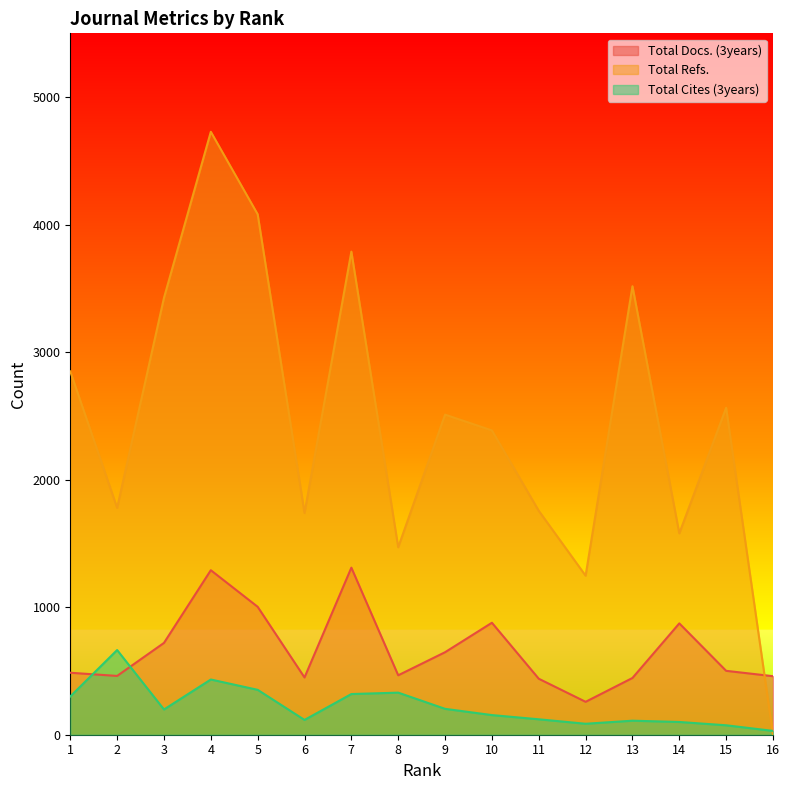

Which has a higher value, 2 or 15?

15